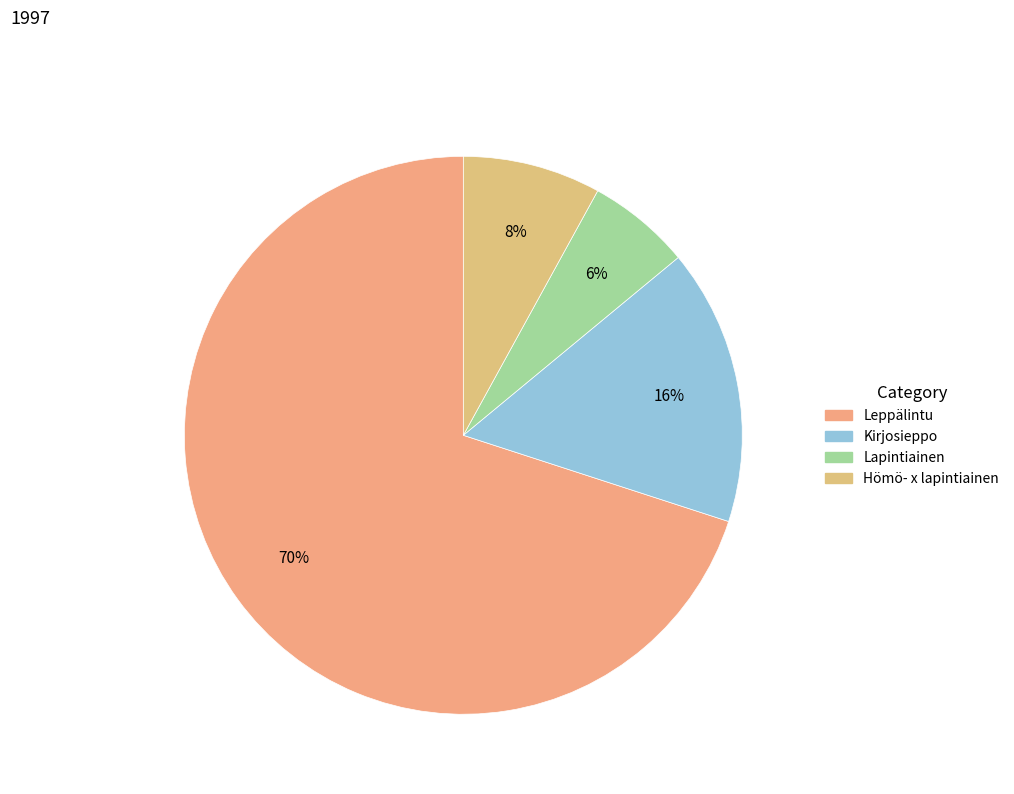

Which category has the smallest portion of the pie?

Lapintiainen